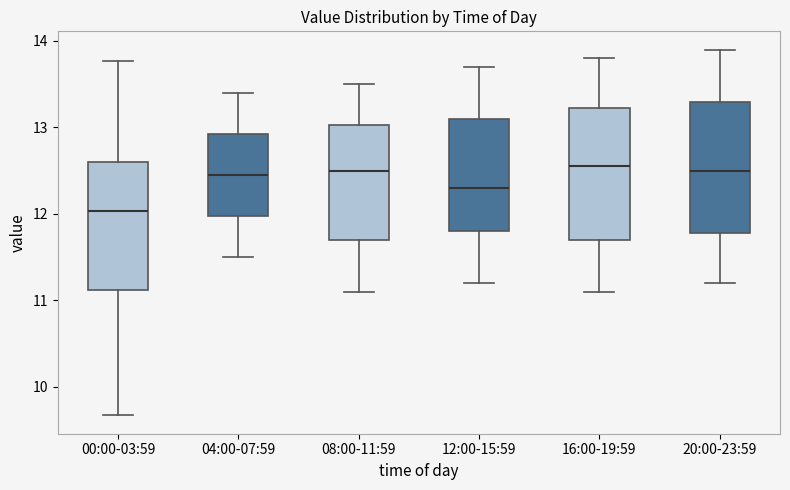

Which box has the lowest median line?

00:00-03:59